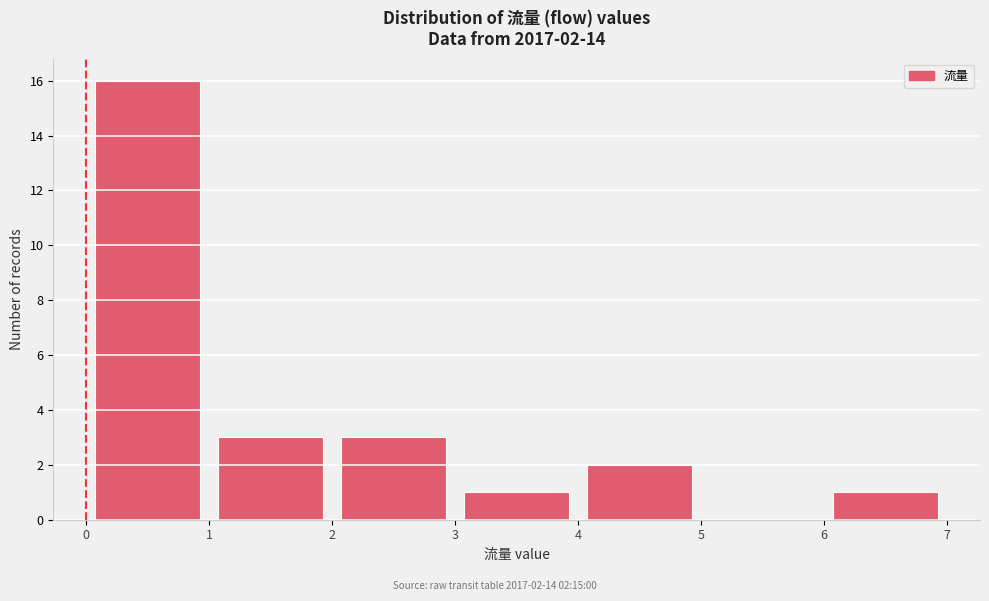

Which range on the x-axis has the tallest bar?

0 to 1